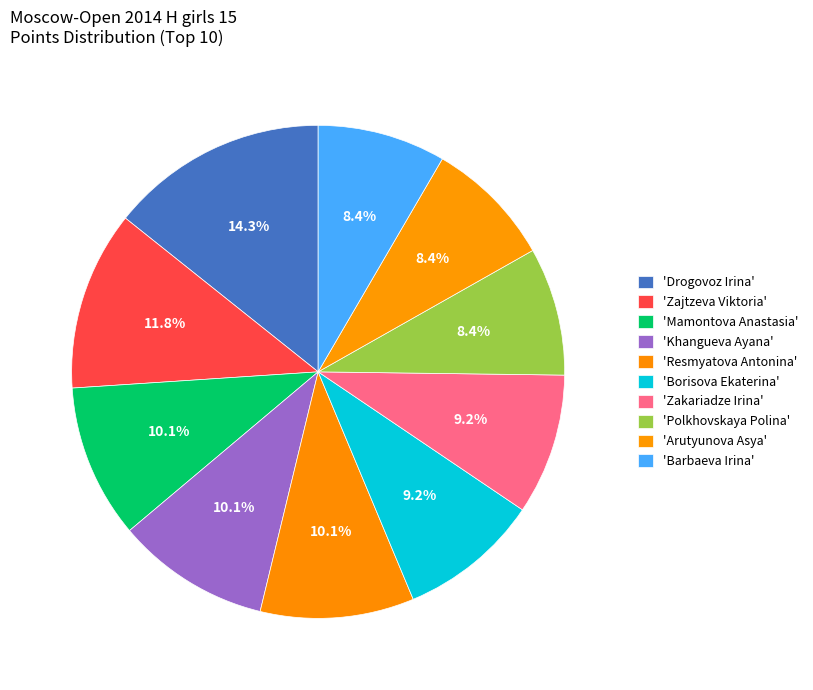

Rank the categories by value from highest to lowest.

Drogovoz Irina, Zajtzeva Viktoria, Mamontova Anastasia, Khangueva Ayana, Resmyatova Antonina, Borisova Ekaterina, Zakariadze Irina, Polkhovskaya Polina, Arutyunova Asya, Barbaeva Irina